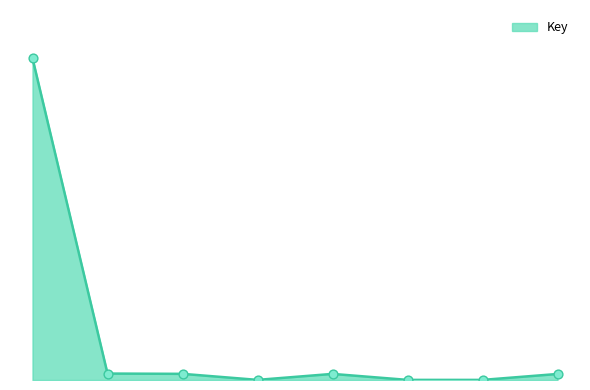

Is this an area chart (filled region under the line)?

Yes